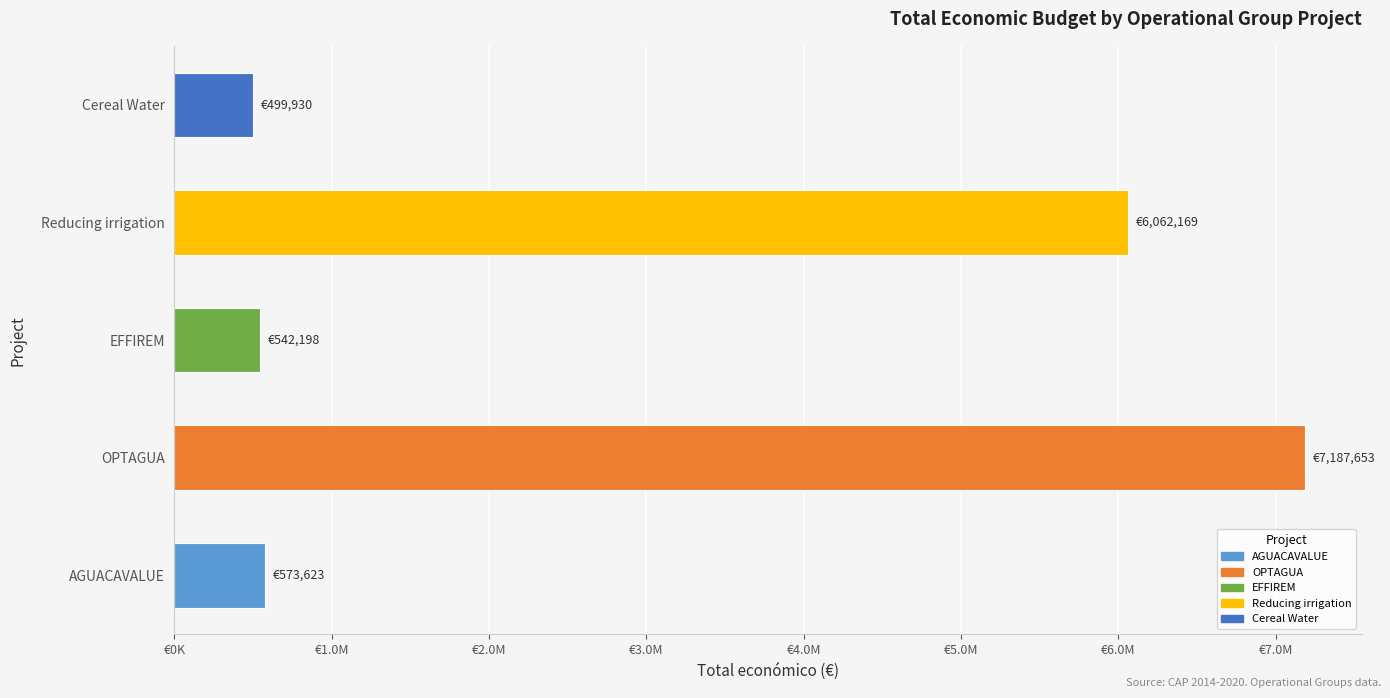

What is the sum of all values?

14865573